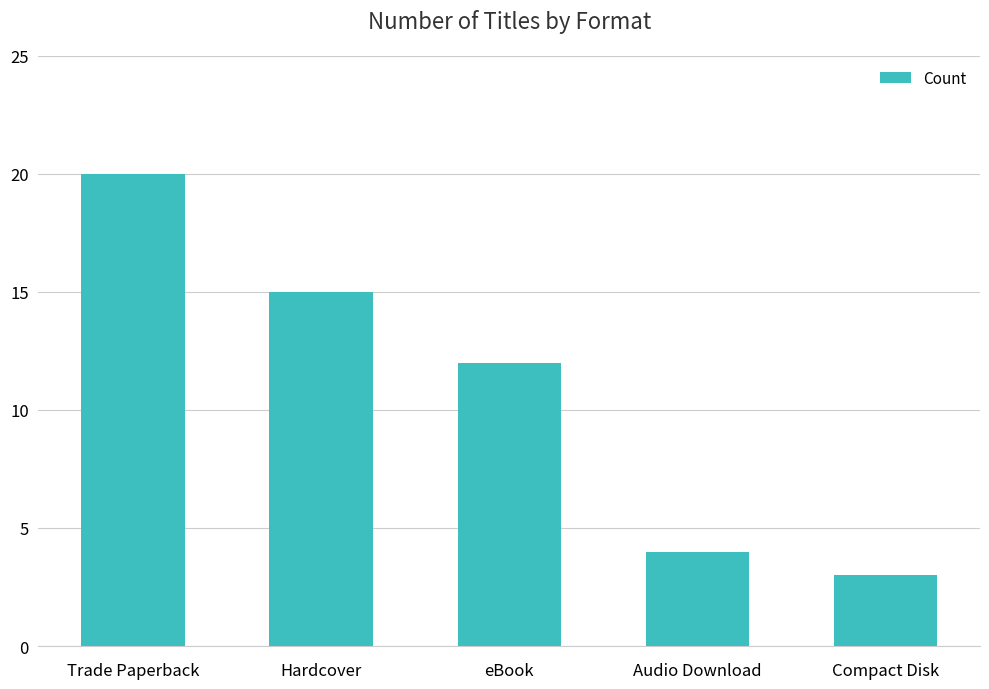

Rank the categories by value from lowest to highest.

Compact Disk, Audio Download, eBook, Hardcover, Trade Paperback